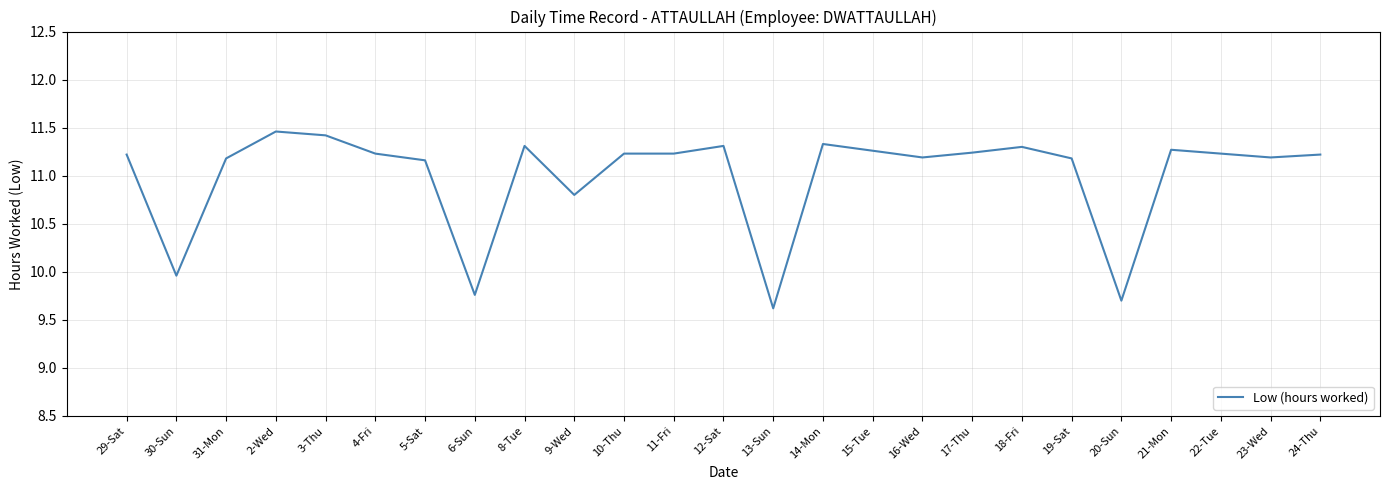

What is the sum of all values?

275.0